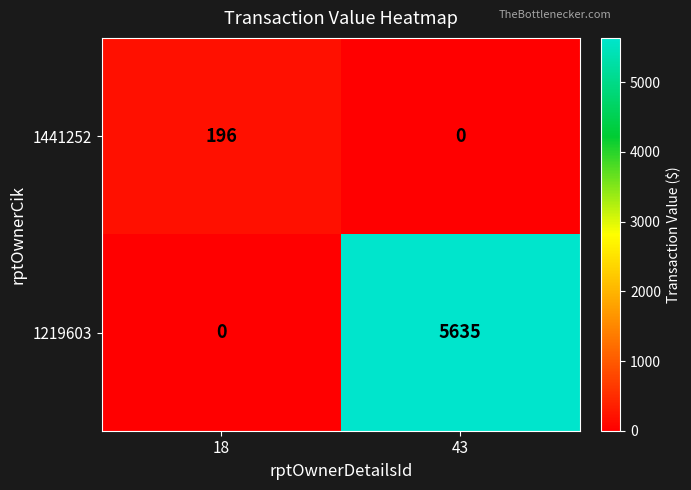

Is it true that 1219603 equals 10139 at 43?

False